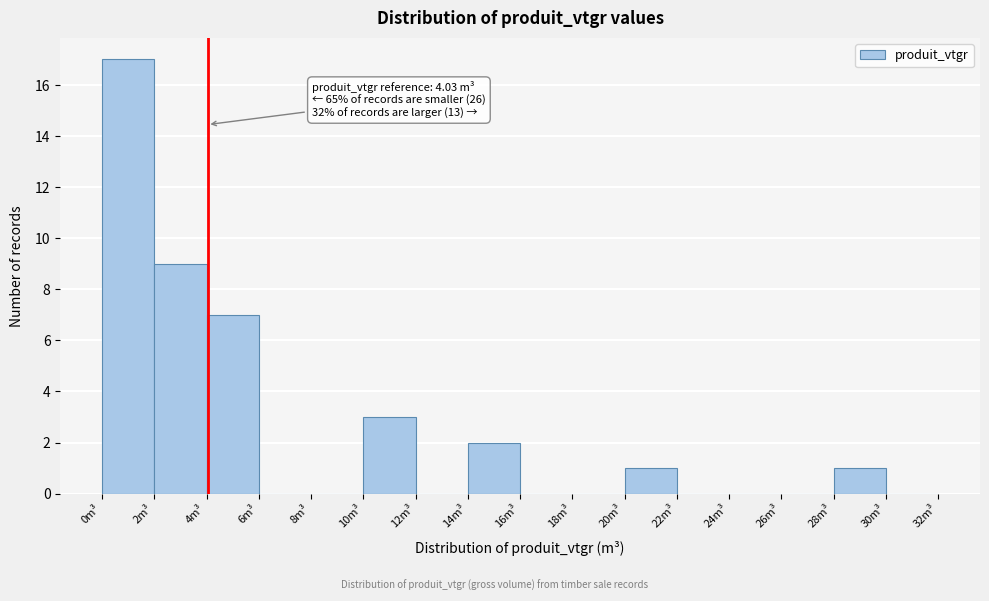

Over which range of the x-axis is the bar tallest?

0 to 2